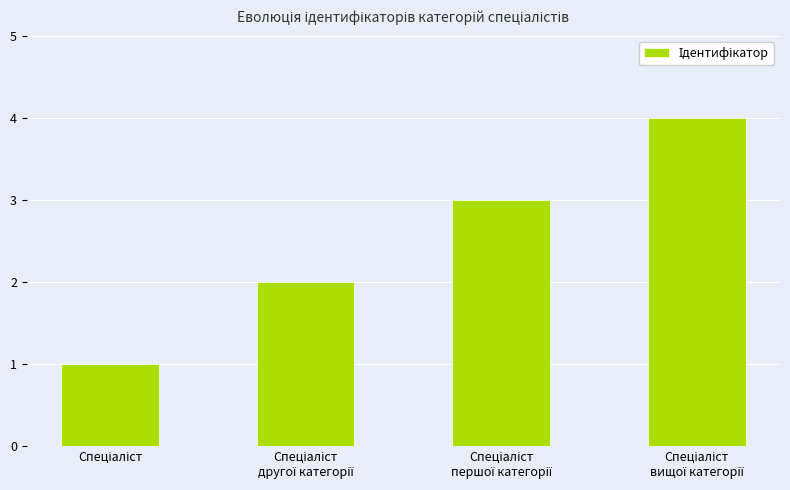

Does the chart contain stacked bars?

No